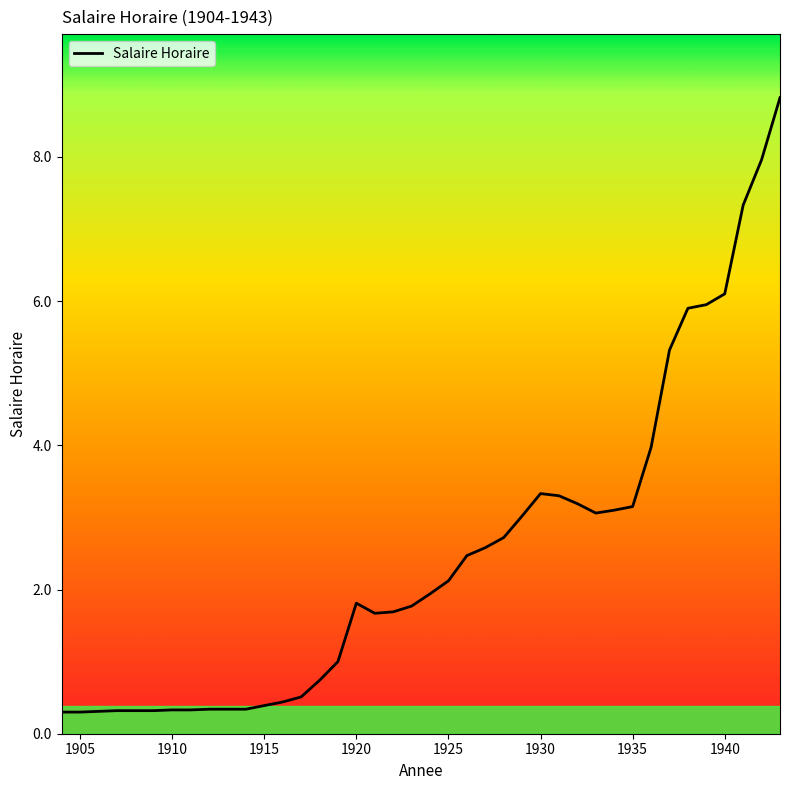

Count the number of categories in the chart.

40